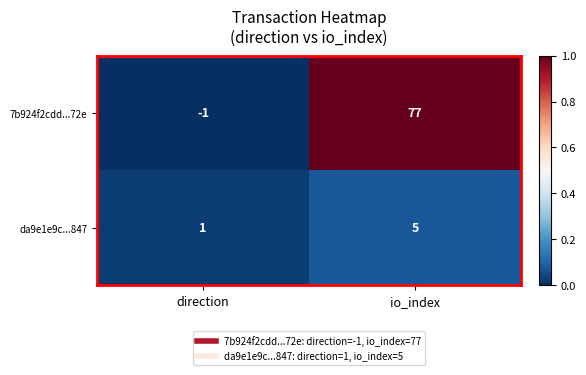

What is the difference between the 7b924f2cdd...72e values at direction and io_index?

78